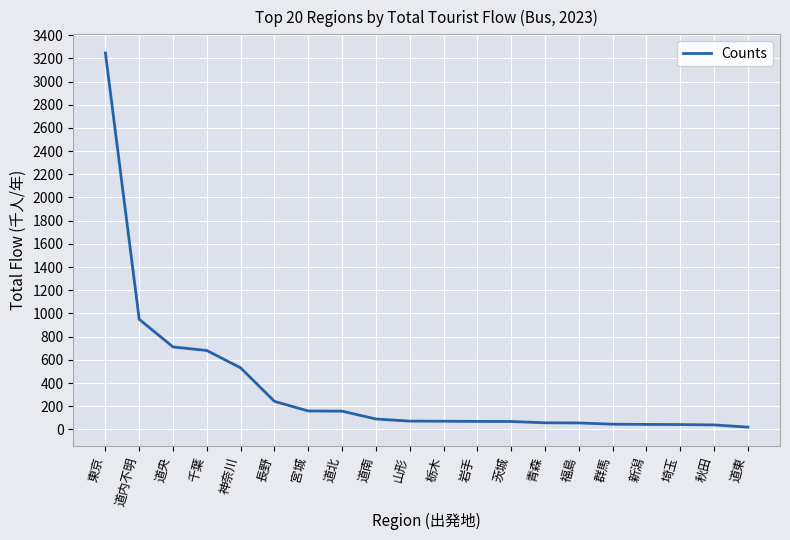

What is the maximum value shown in the chart?

3245.5